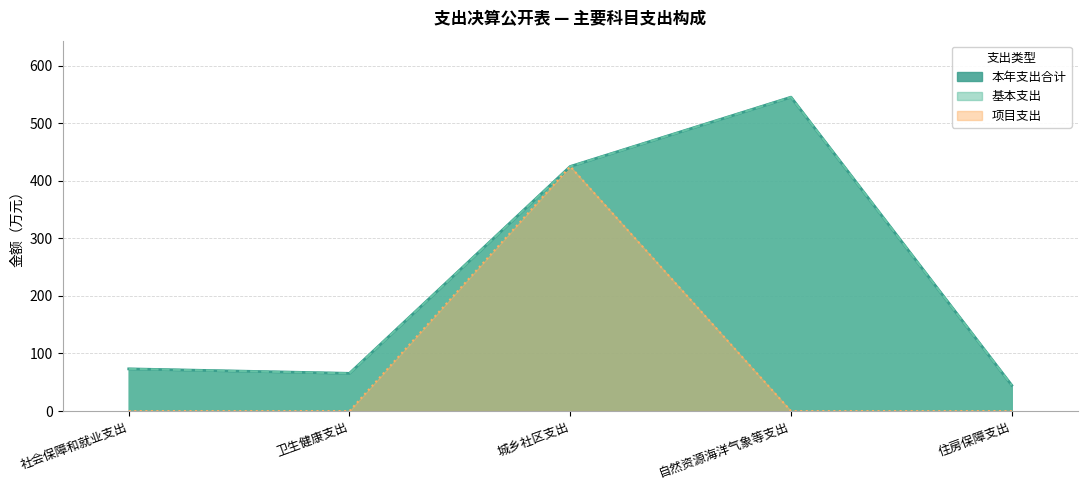

At which label is 本年支出合计 closest to 295?

城乡社区支出